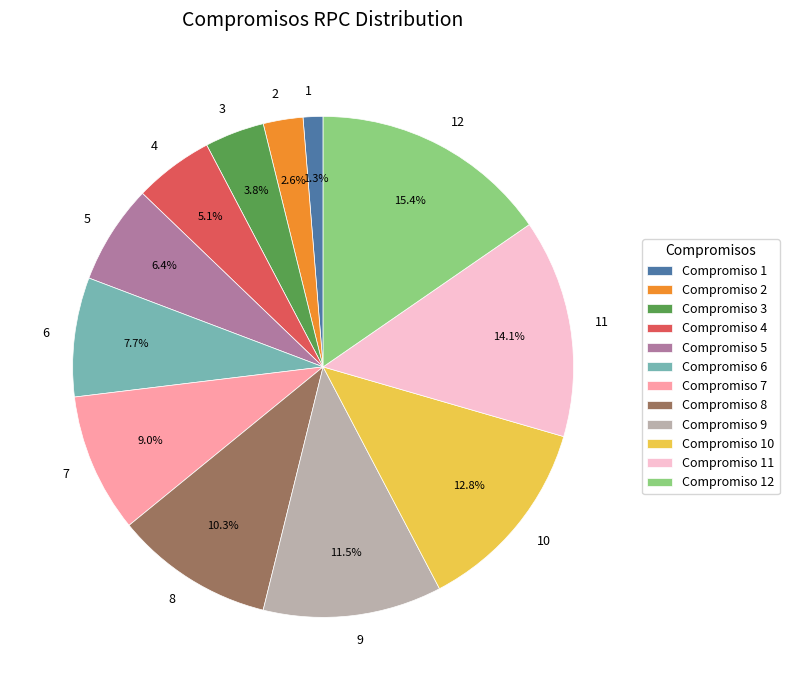

What percentage is NOT represented by 5?

93.6%